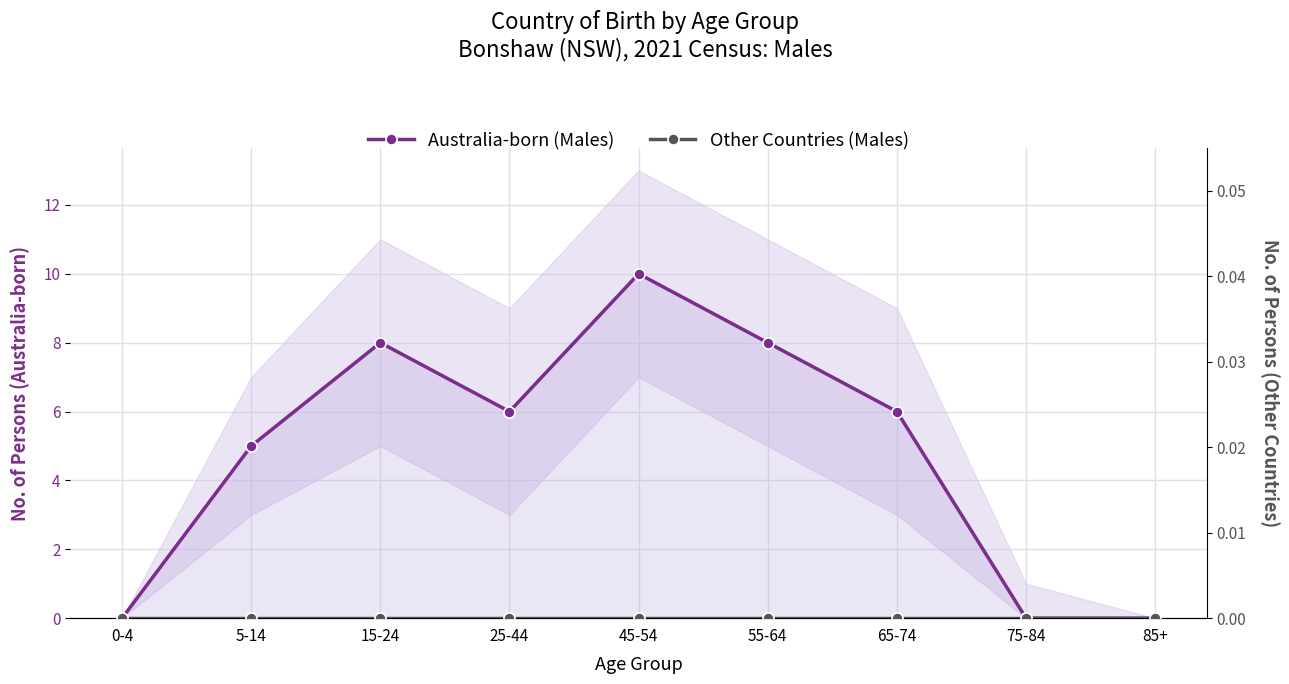

Rank the series by their maximum value, from highest to lowest.

Australia-born (Males), Other Countries (Males)